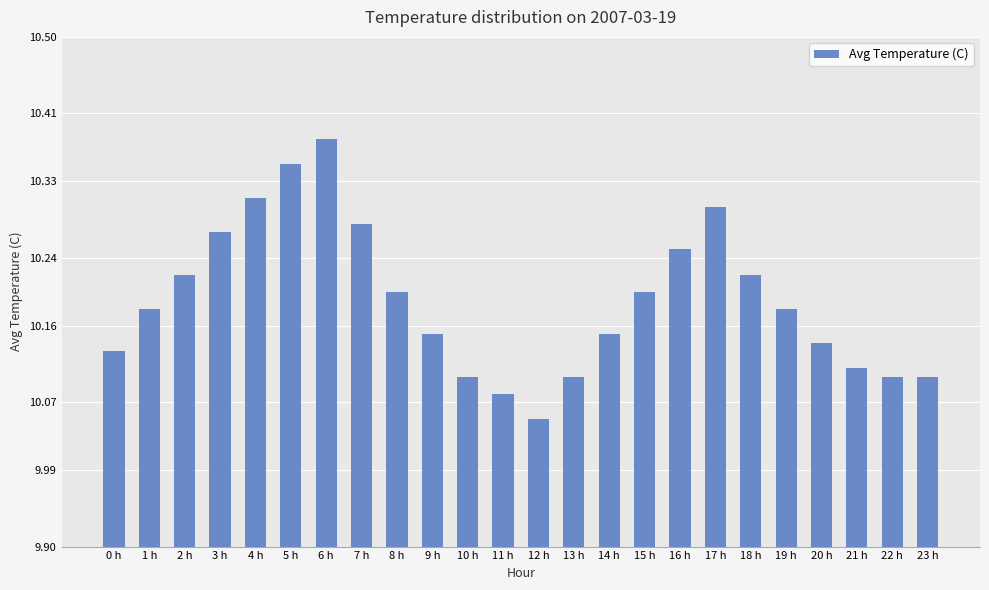

Where is the data nearest to the value 10?

12 h